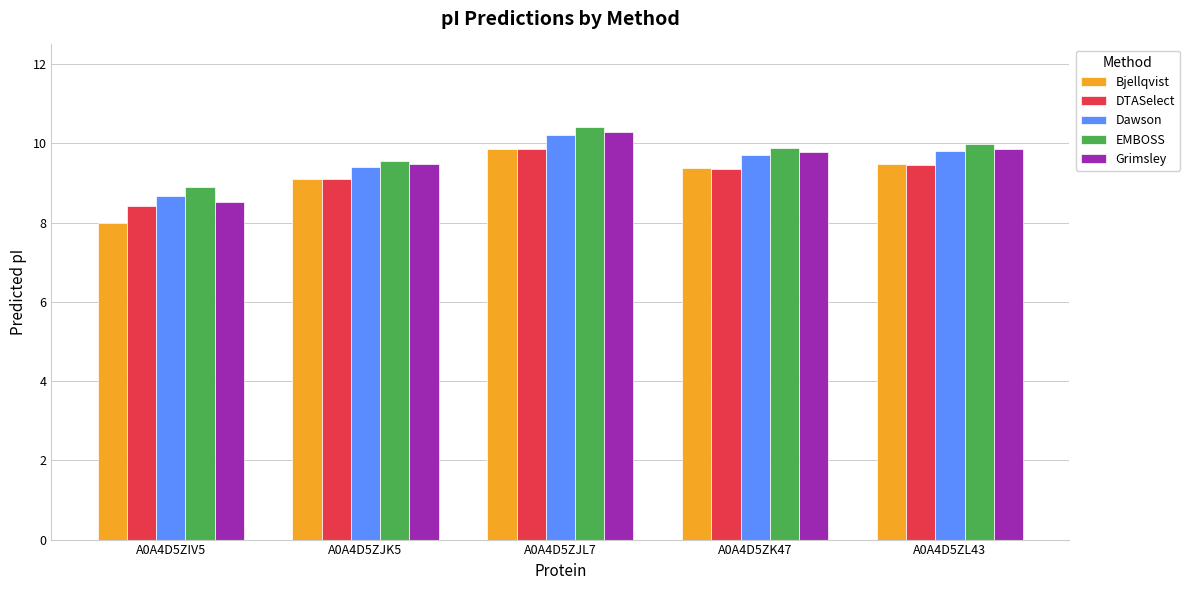

Reading left to right, extract all data points from this chart.

Bjellqvist: 8.0	9.1	9.9	9.4	9.5
DTASelect: 8.4	9.1	9.9	9.4	9.5
Dawson: 8.7	9.4	10.2	9.7	9.8
EMBOSS: 8.9	9.6	10.4	9.9	10.0
Grimsley: 8.5	9.5	10.3	9.8	9.9